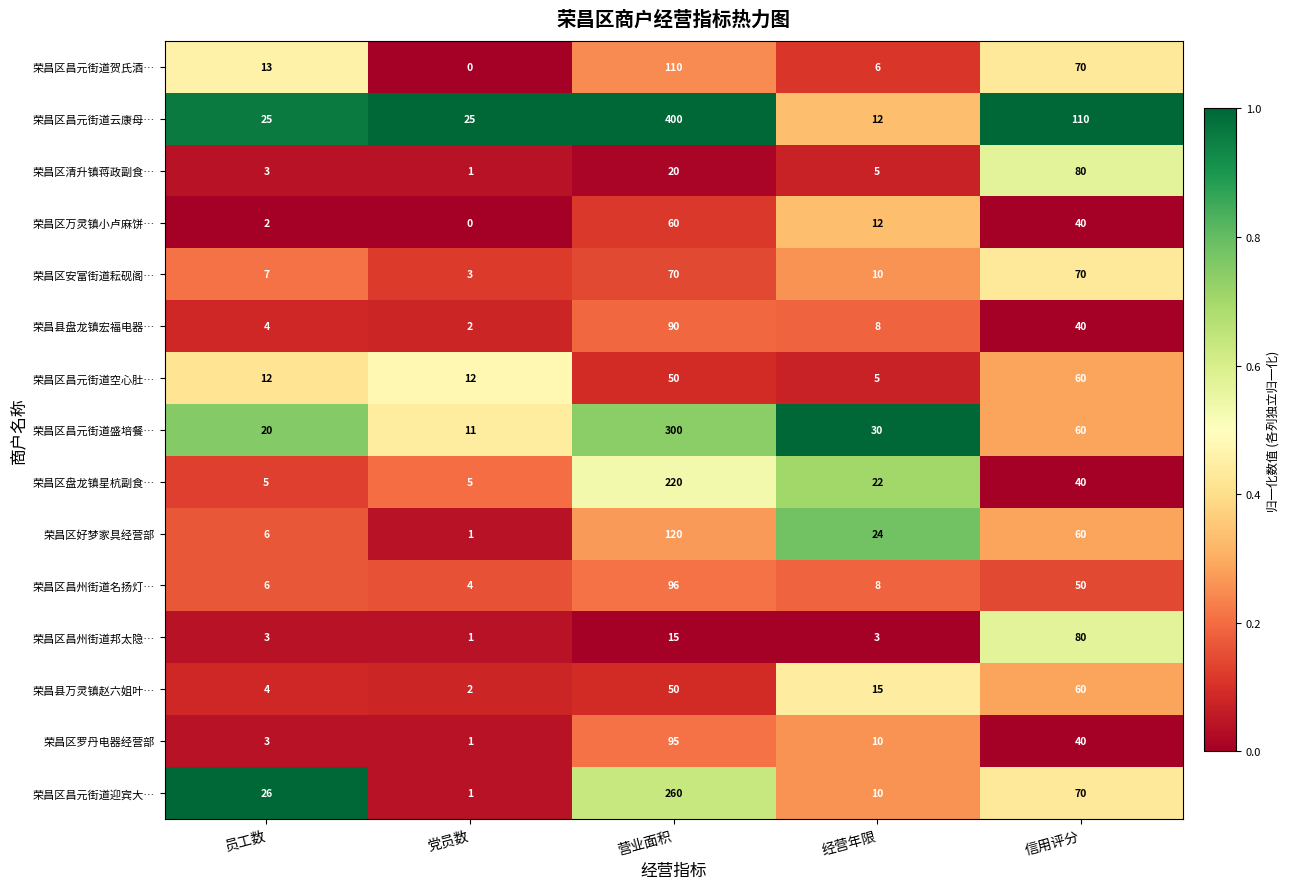

What is the spread (max minus min) of values at 员工数?

24